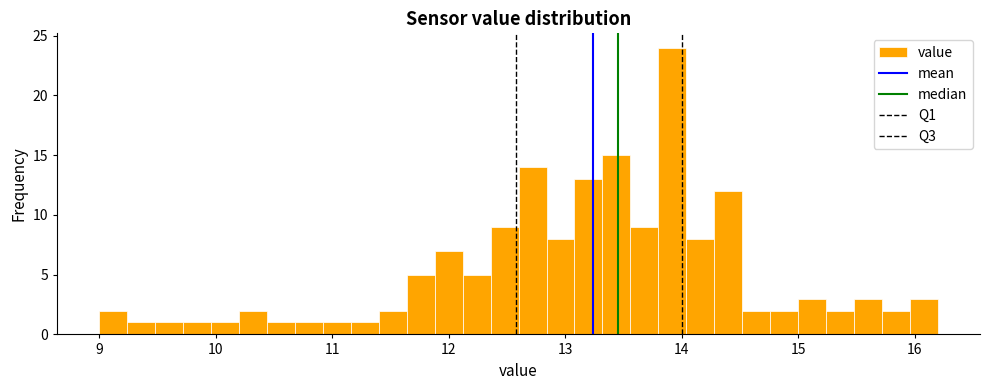

Read against the x-axis, roughly where is the centre of the tallest bar?

13.9